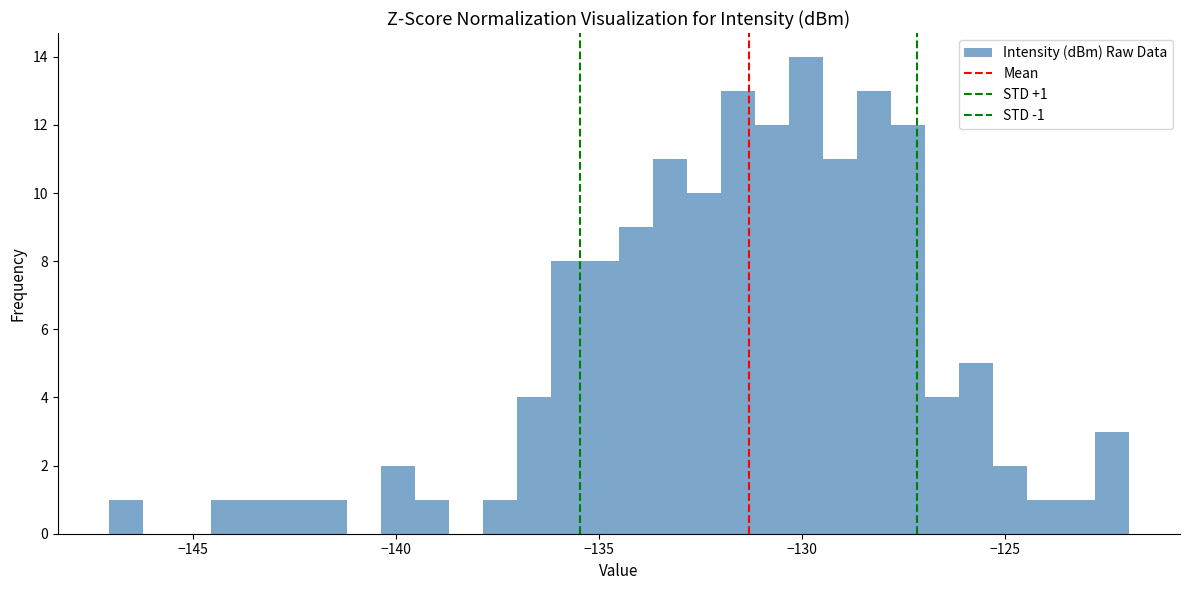

Read against the x-axis, roughly where is the centre of the tallest bar?

-130.0